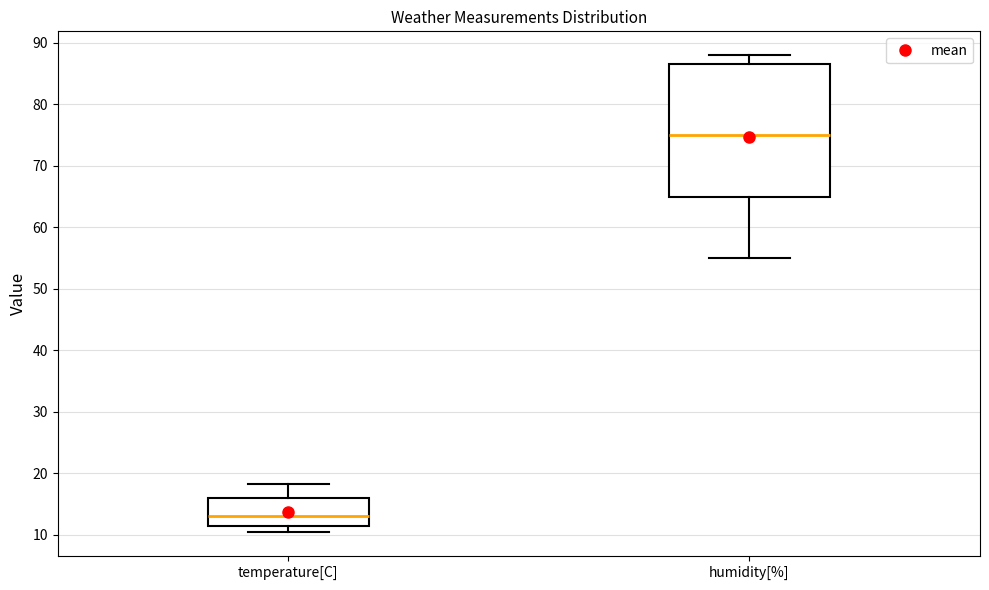

Which box has the highest median line?

humidity[%]